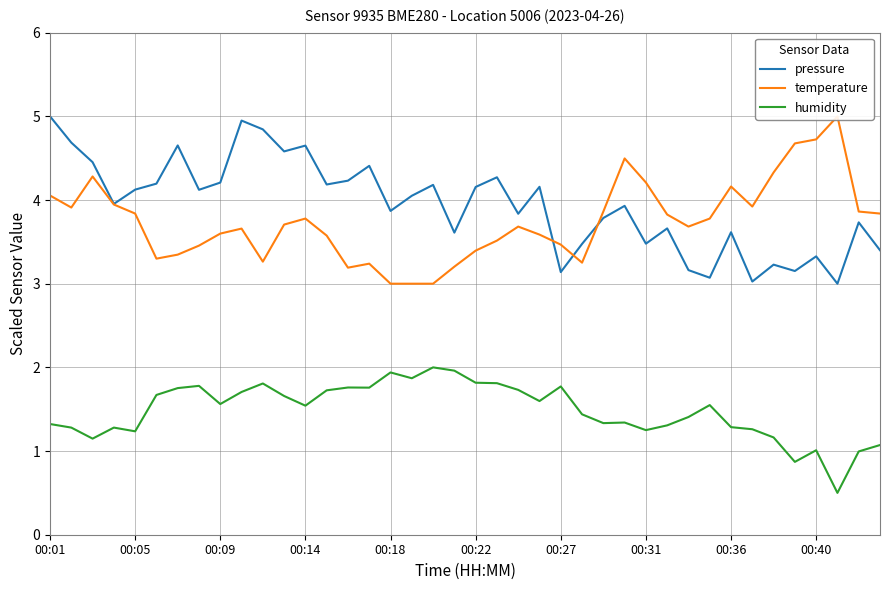

What is the minimum value for humidity?

0.5